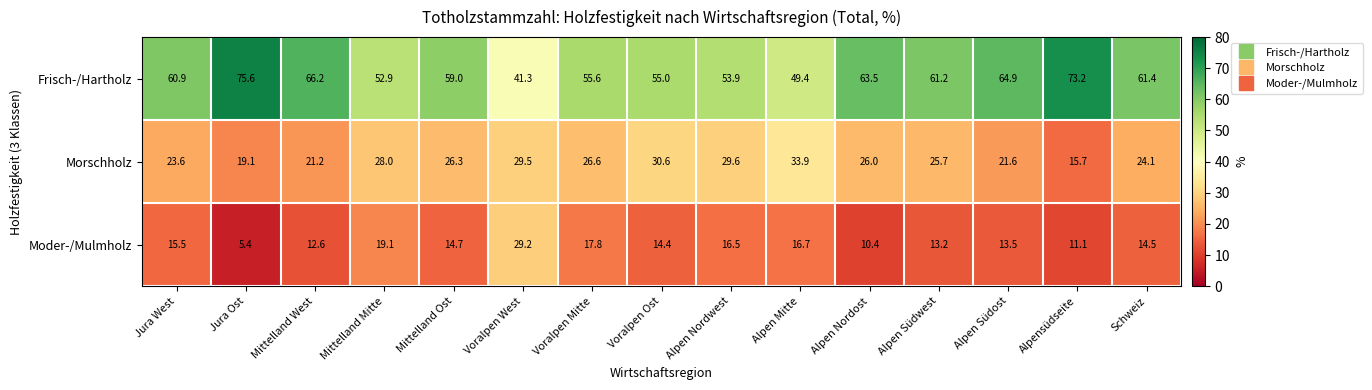

How many data points in Moder-/Mulmholz are above 14?

9